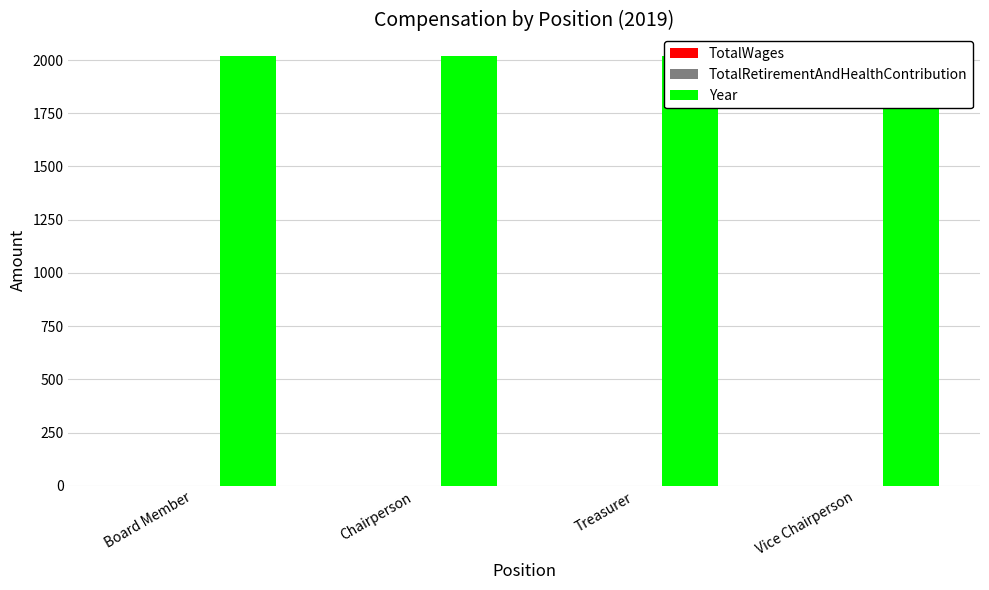

What is the value of the Year bar at the 2nd from the left?

2019